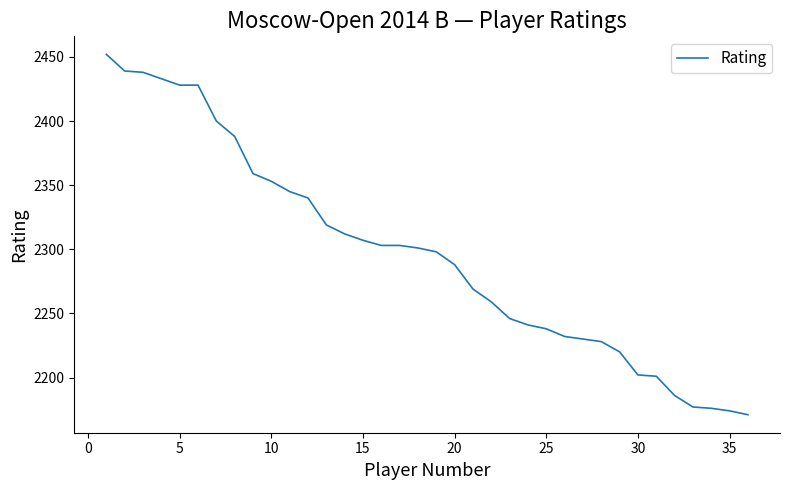

Count the number of categories in the chart.

36